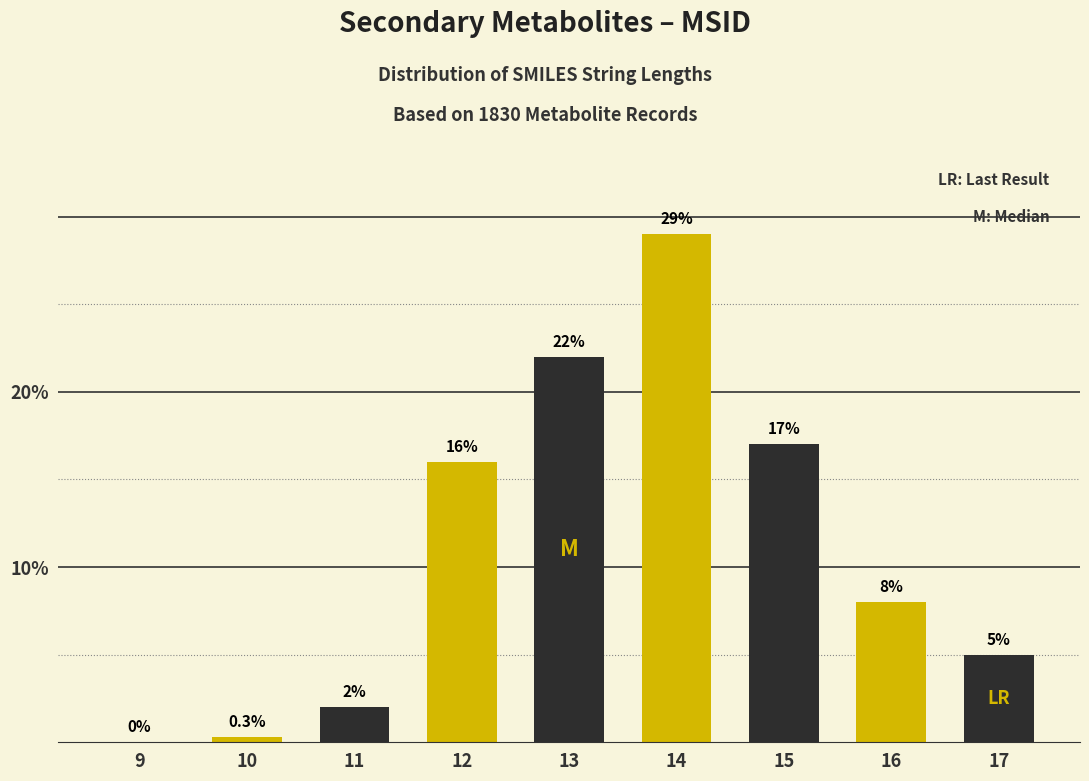

Reading left to right, transcribe all the data shown in this chart.

9=0.0	10=0.3	11=2.0	12=16.0	13=22.0	14=29.0	15=17.0	16=8.0	17=5.0